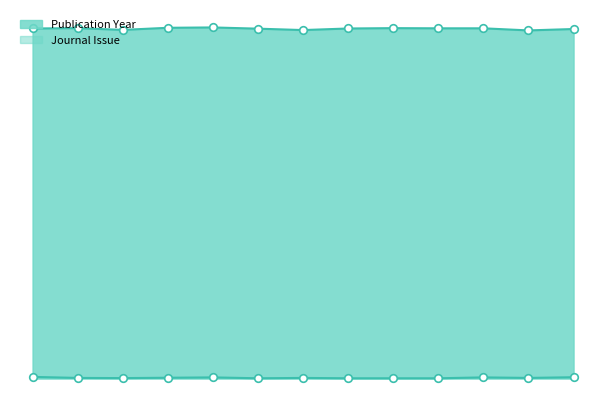

Which series reaches the minimum Y coordinate?

Journal Issue